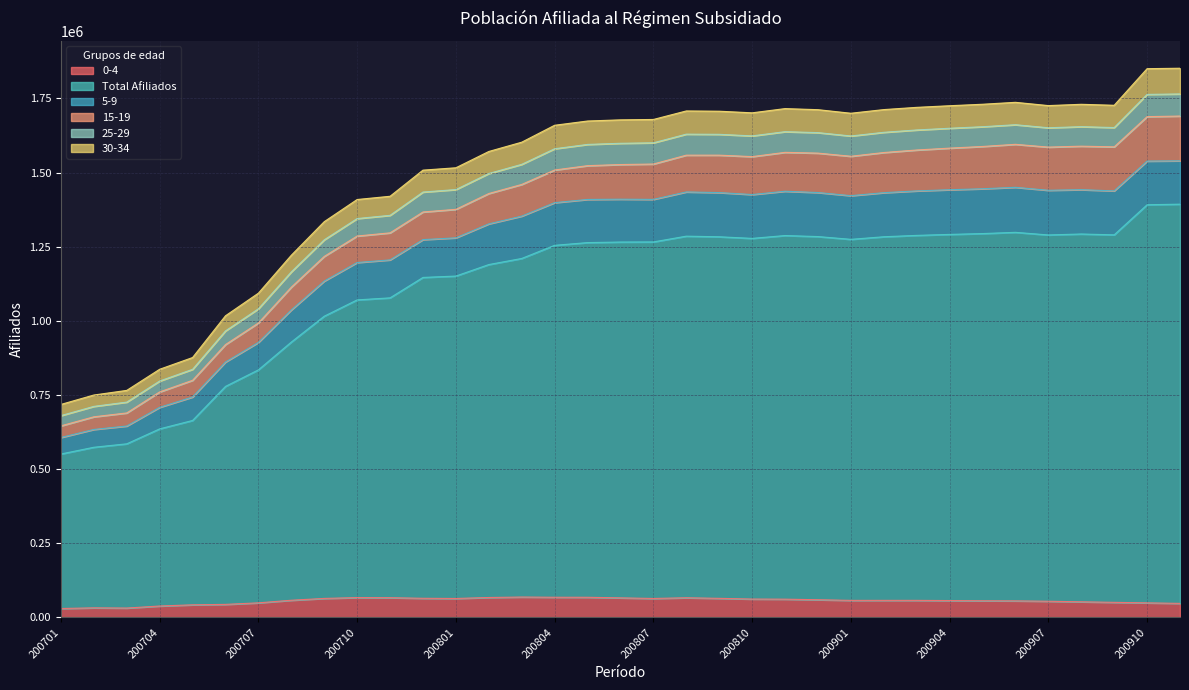

At how many categories does at least one series exceed 34446?

35